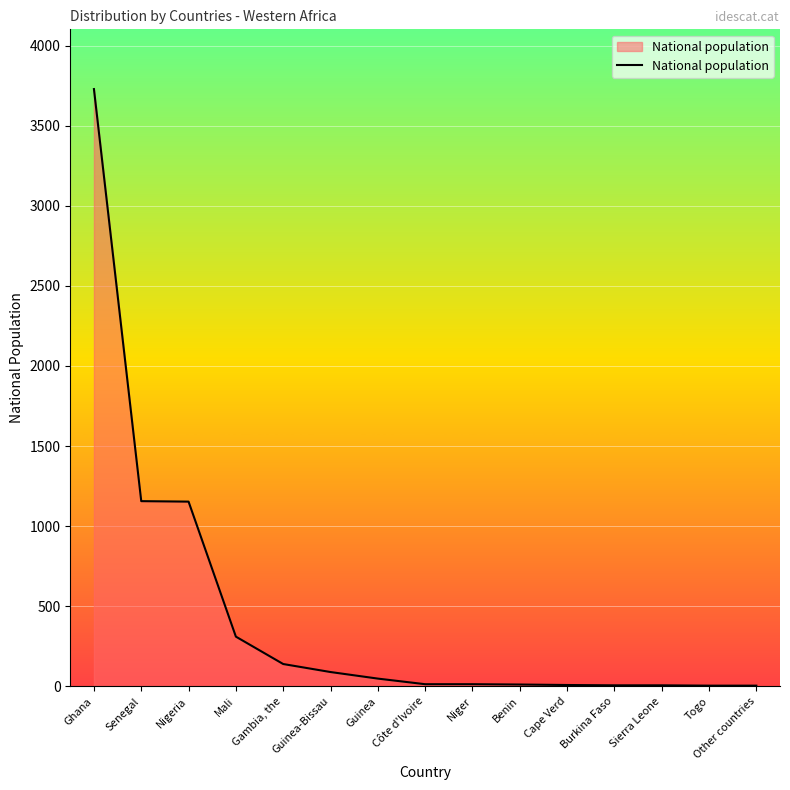

What is the difference between the maximum and minimum values?

3725